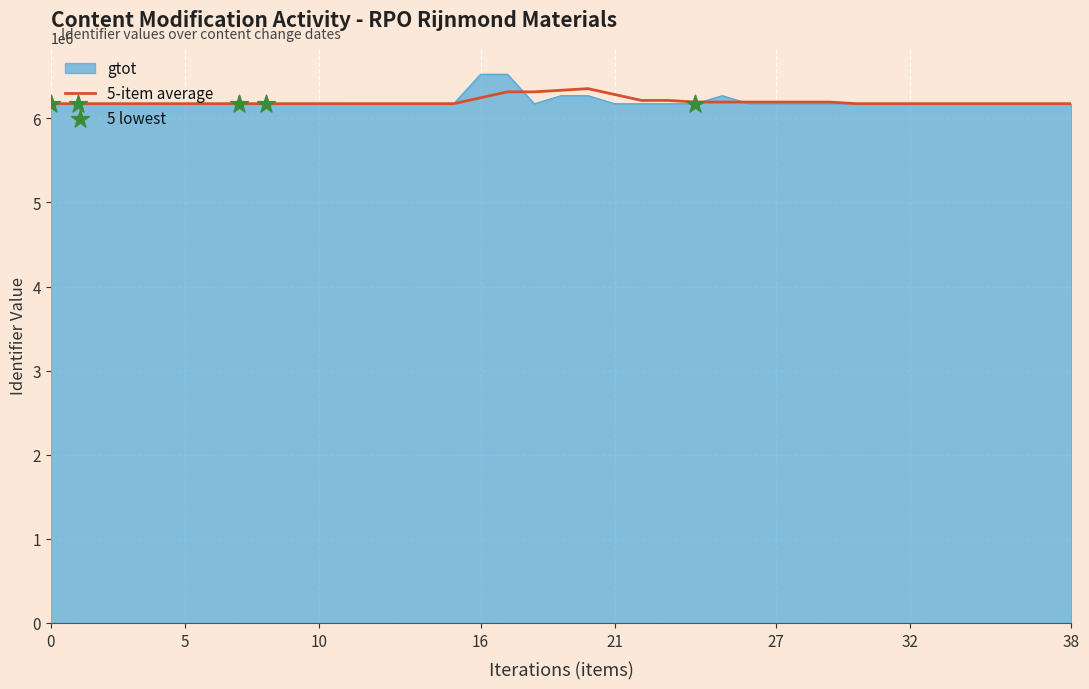

What is the maximum value for 5-item average?

6352751.2